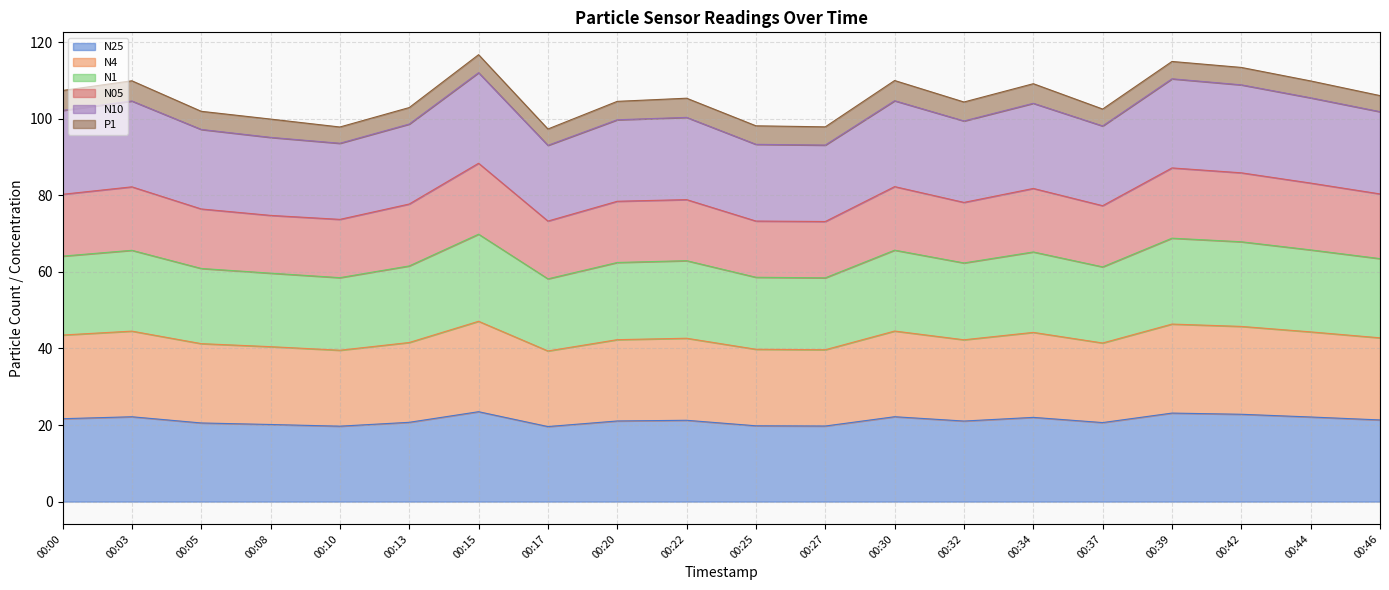

At which category does the chart reach its minimum across all series?

00:17